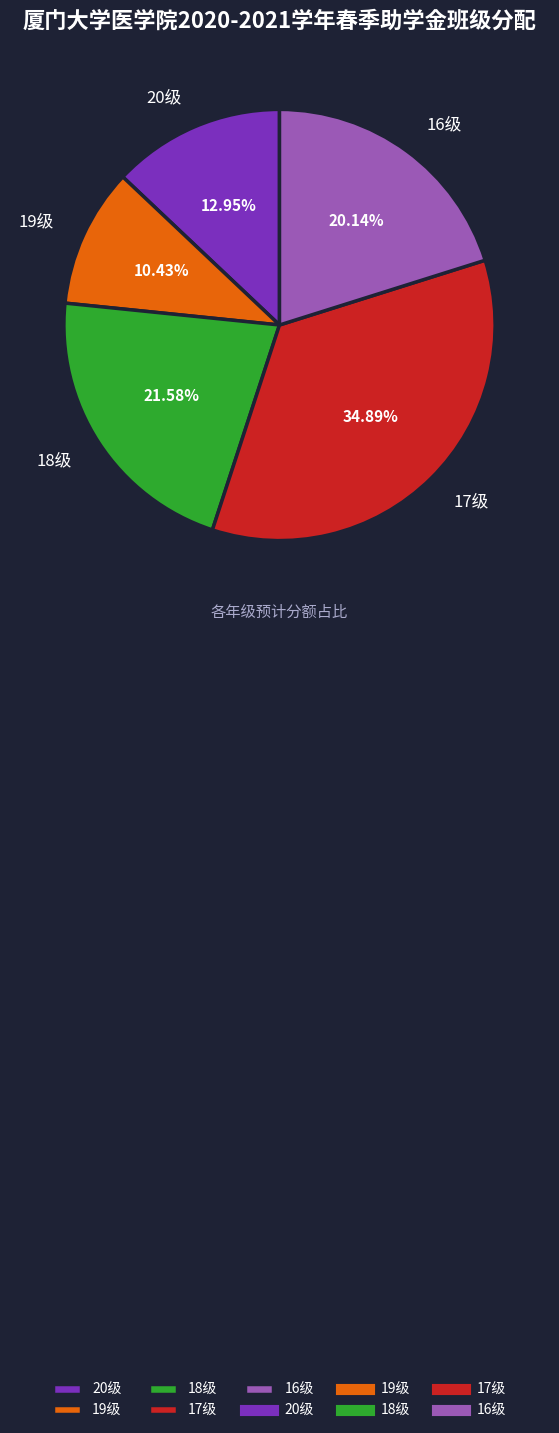

True or false: 19级 accounts for 2% of the total.

False